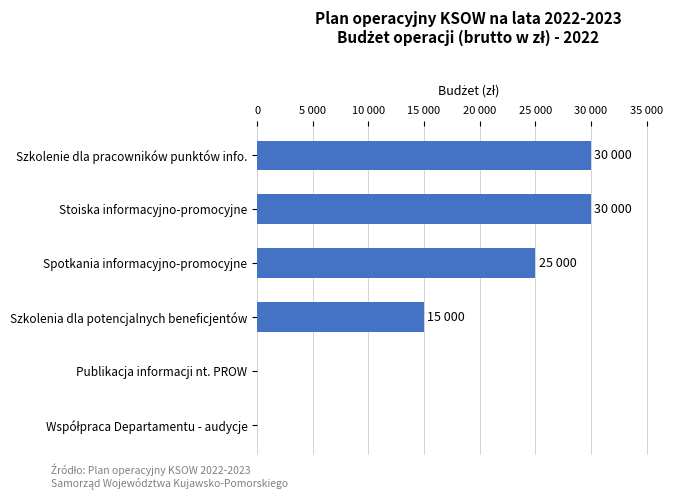

Are the bars horizontal?

Yes